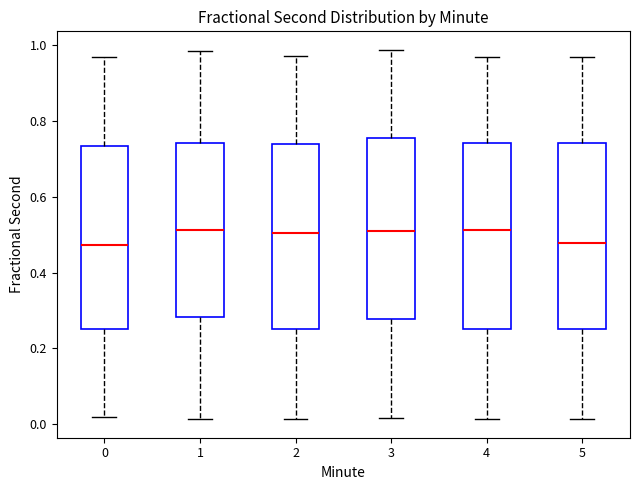

Where does the median line of the box at x = 2 sit on the y-axis? The values are not printed on the chart, so give them approximately, as read against the axis.

0.50